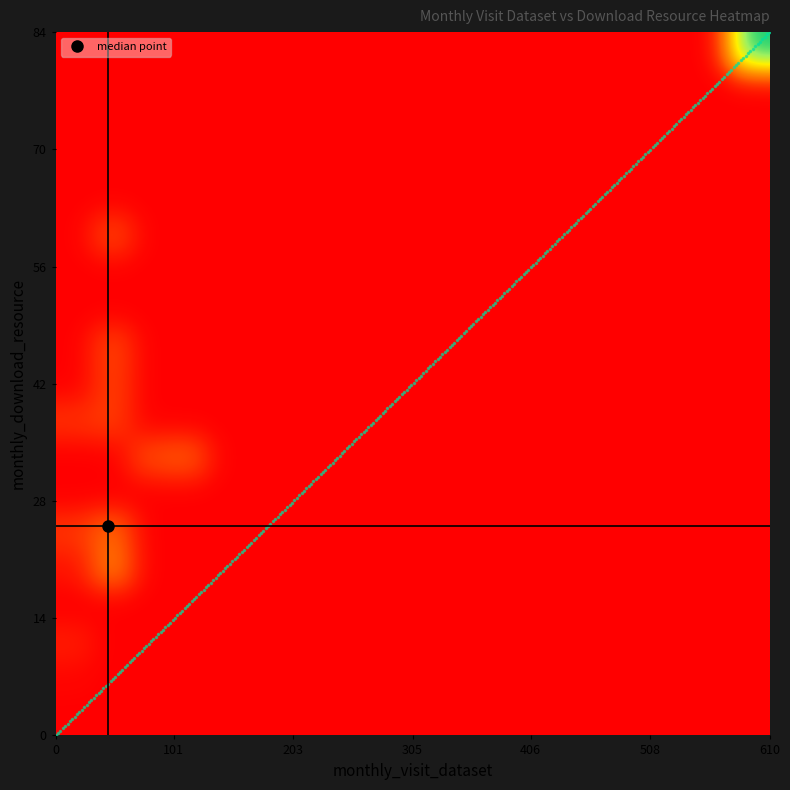

At how many categories does at least one series exceed 16?

5